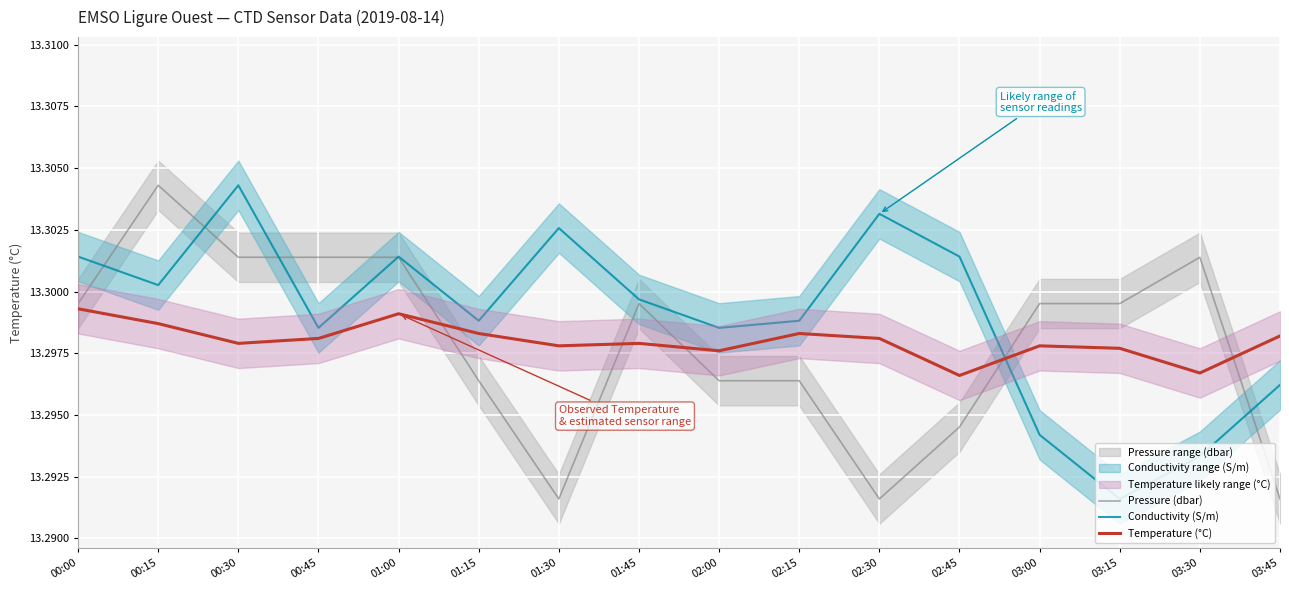

True or false: Temperature (°C) has more than 2 points higher than both neighbors.

True